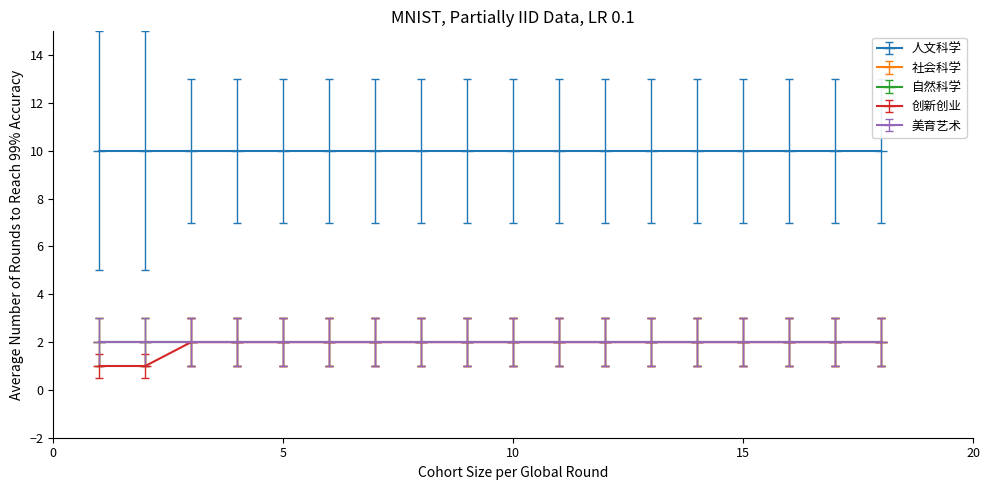

True or false: 人文科学 and 自然科学 intersect in this chart.

False